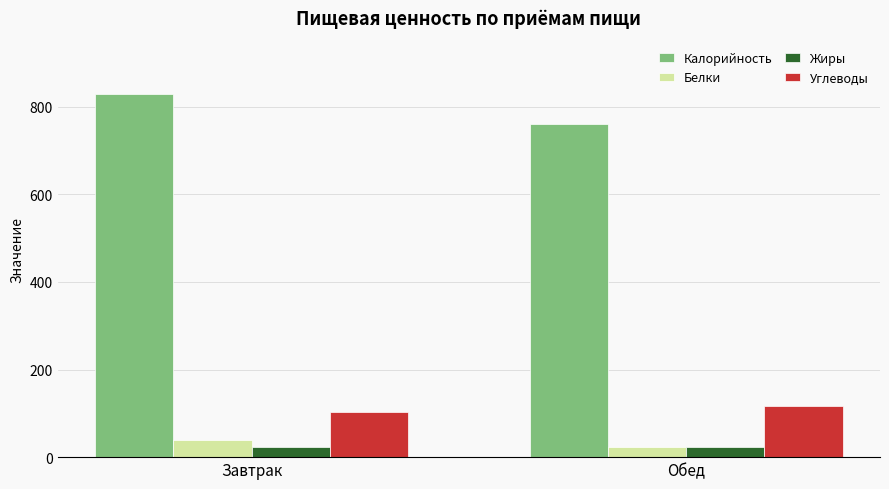

Which series has the widest spread of values?

Калорийность